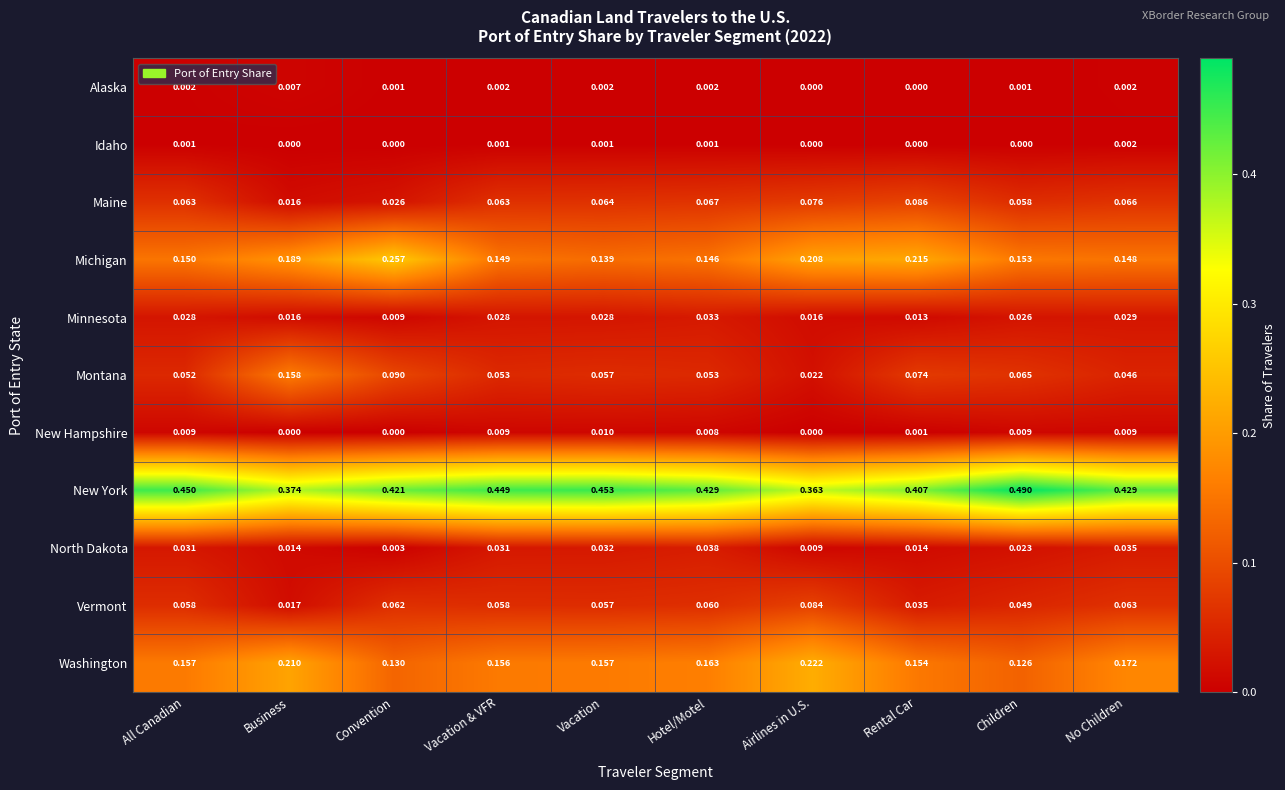

Is the value of Idaho at Vacation greater than the value of North Dakota at Rental Car?

No